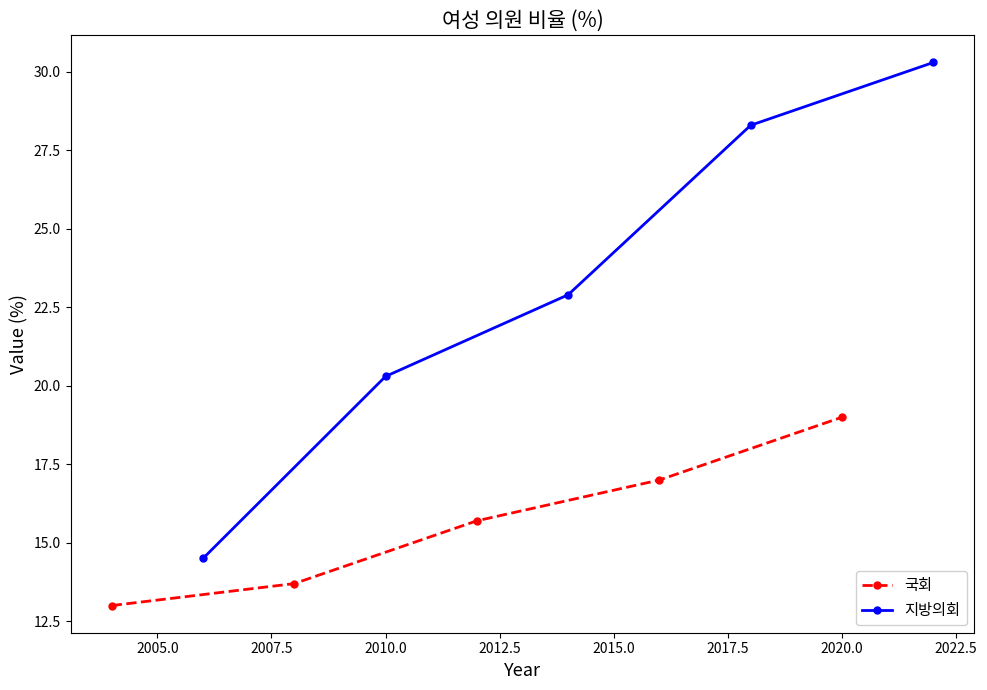

True or false: 지방의회 and 국회 cross at least once.

False